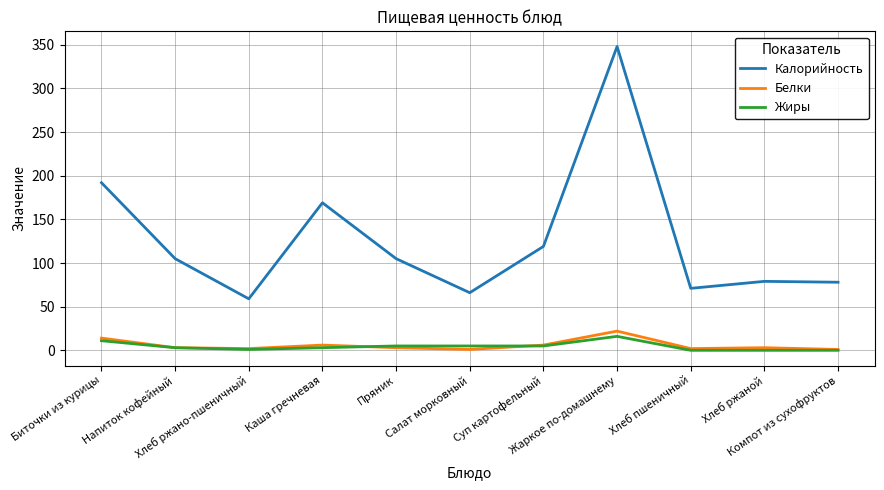

True or false: Жиры has more than 0 points higher than both neighbors.

True